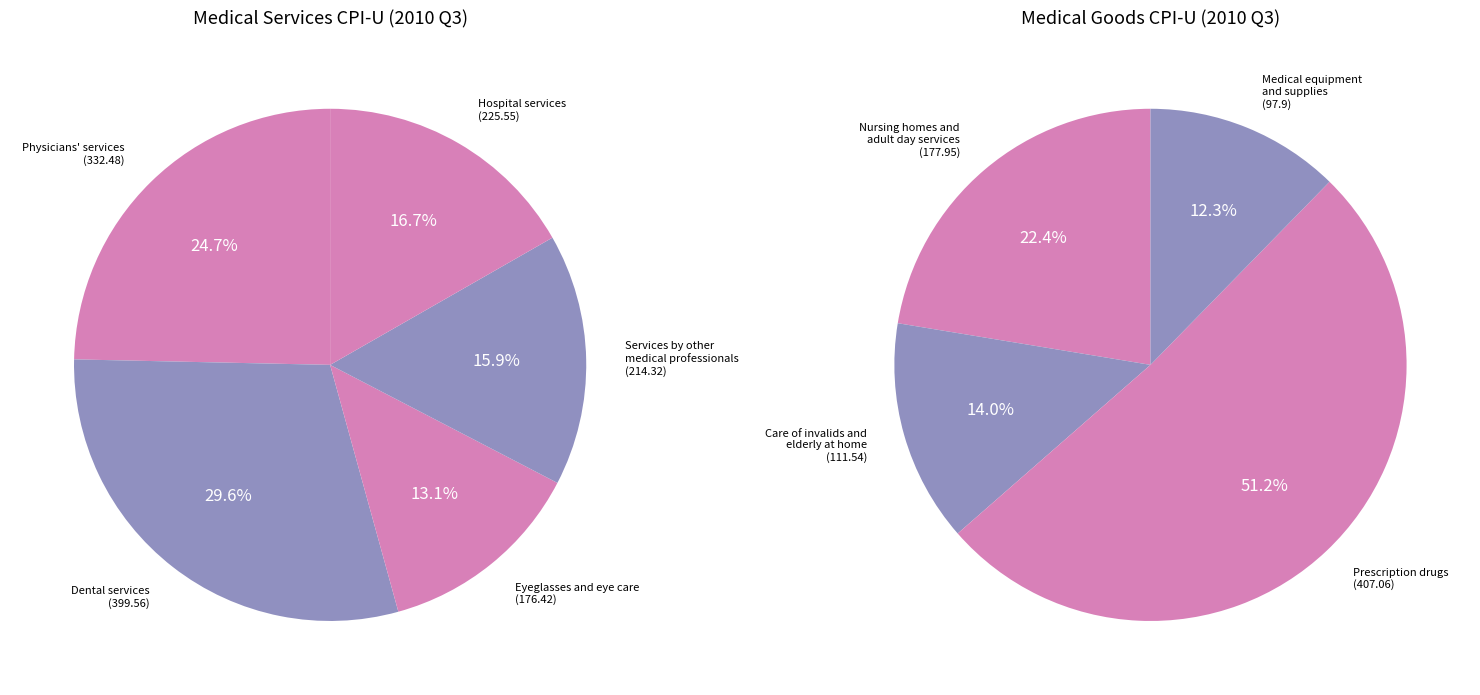

Rank the categories by value from lowest to highest.

Medical equipment and supplies, Care of invalids and elderly at home, Eyeglasses and eye care, Nursing homes and adult day services, Services by other medical professionals, Hospital services, Physicians' services, Dental services, Prescription drugs